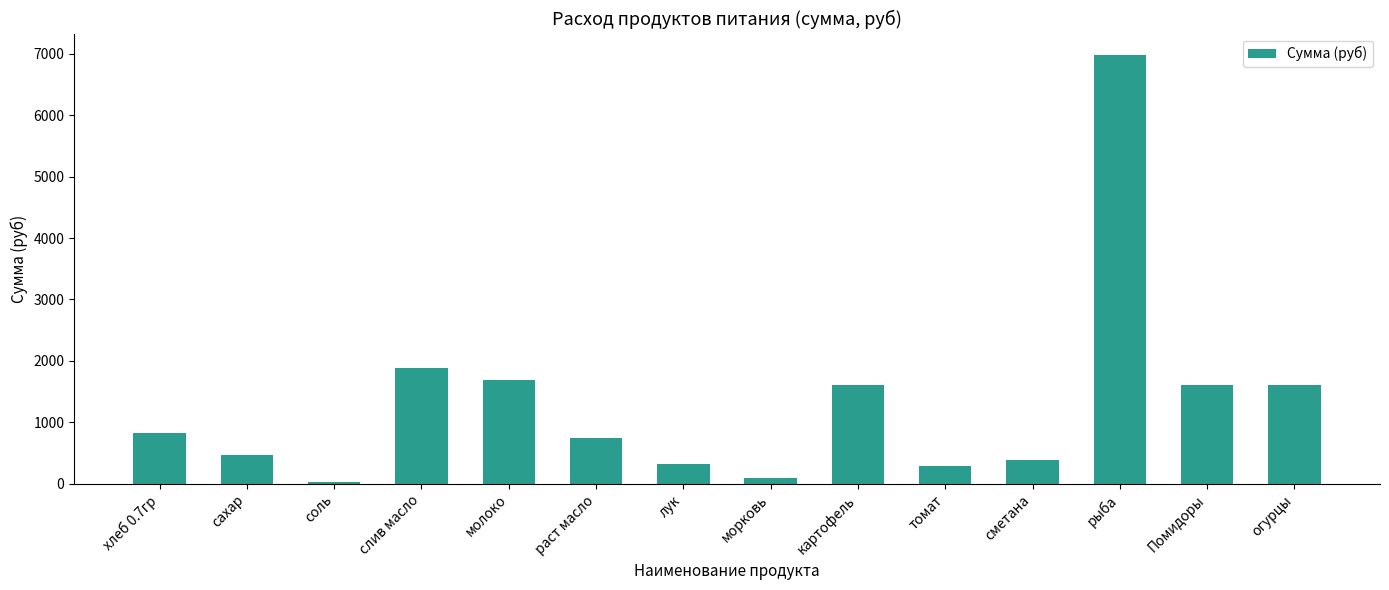

What is the sum of all values?

18540.7